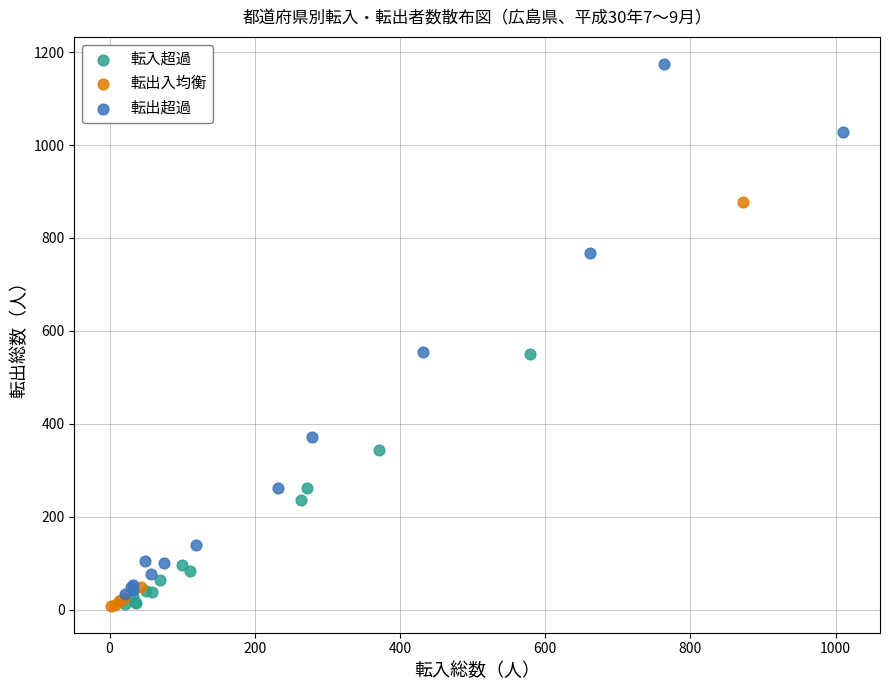

Which series has the largest Y range (max minus min)?

転出超過